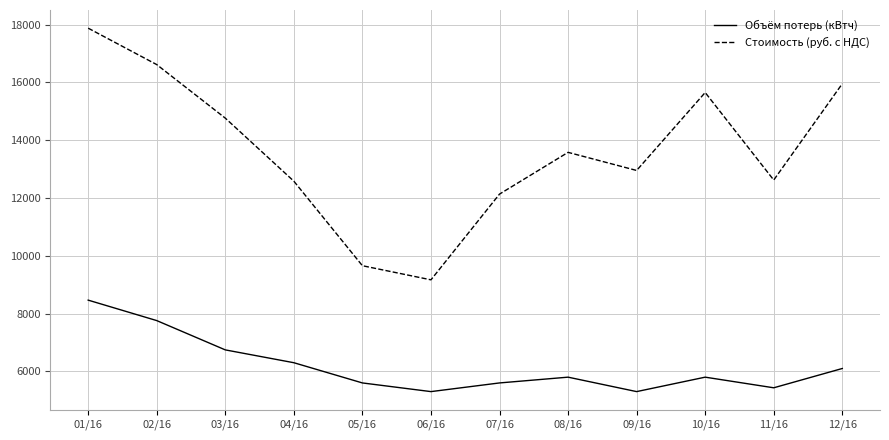

Does the chart display data point markers on the line(s)?

No